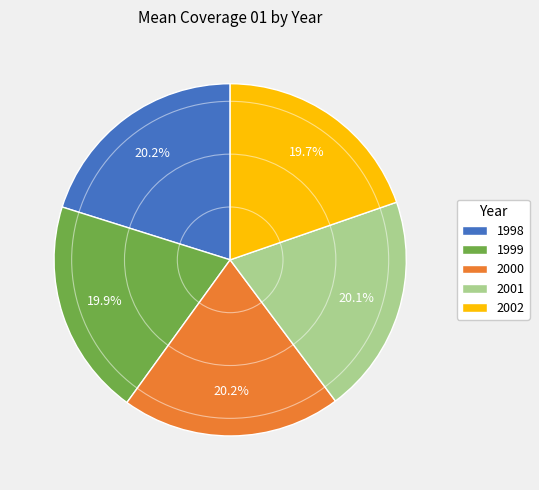

How many slices are in this pie chart?

5